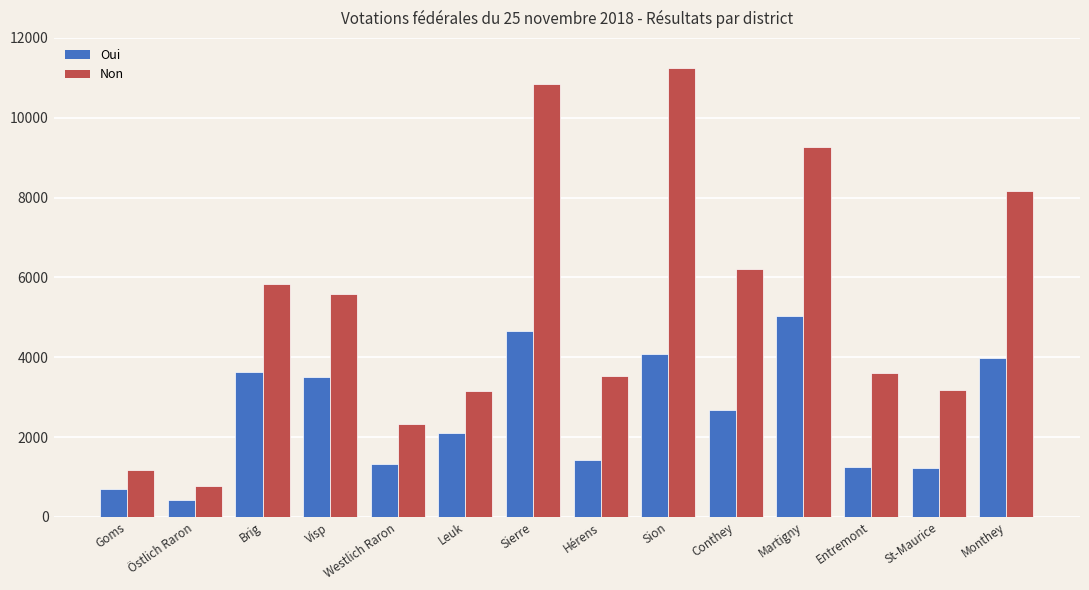

At which label is Non closest to 6003?

Brig